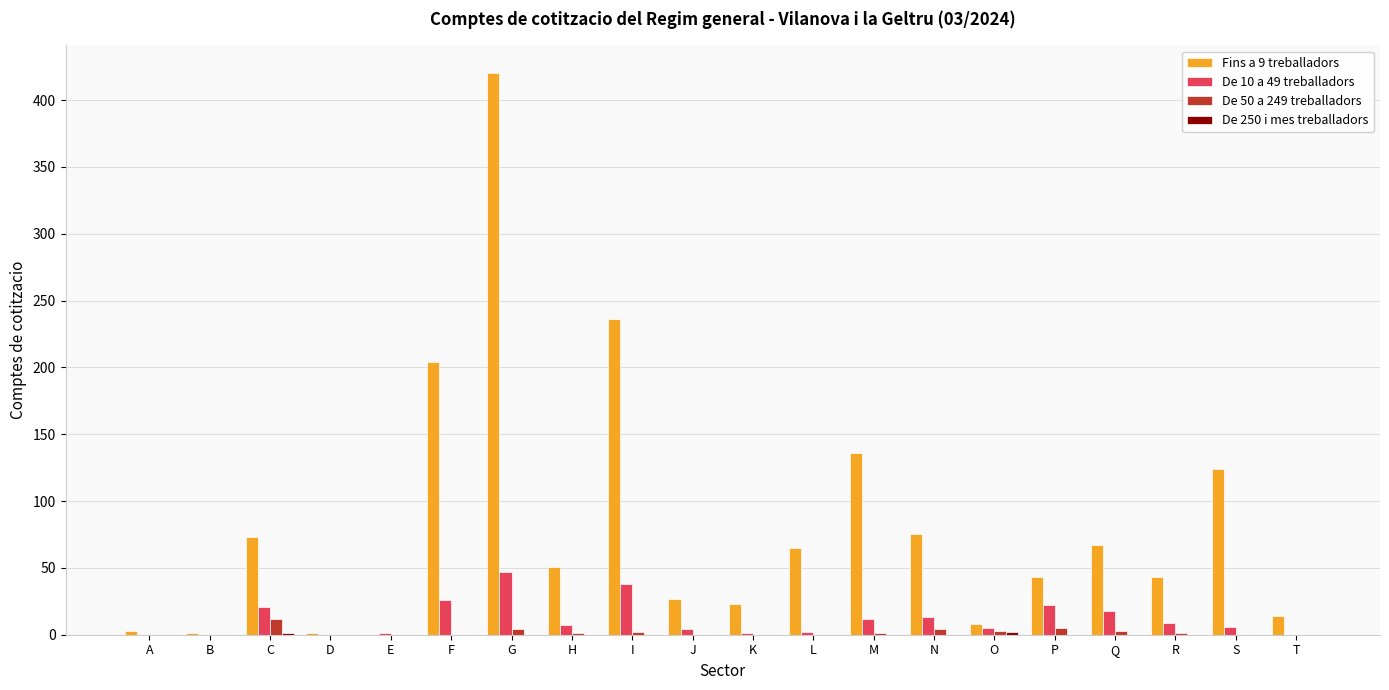

Which series has the widest spread of values?

Fins a 9 treballadors